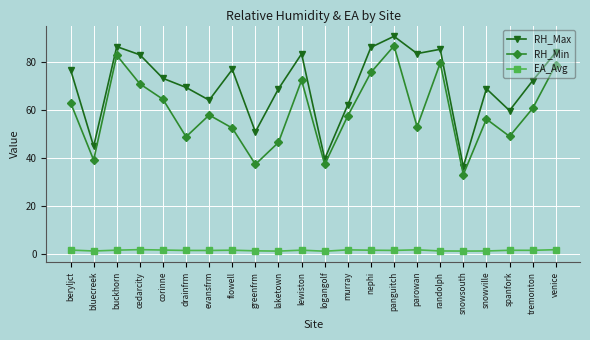

How many lines are shown in the chart?

3